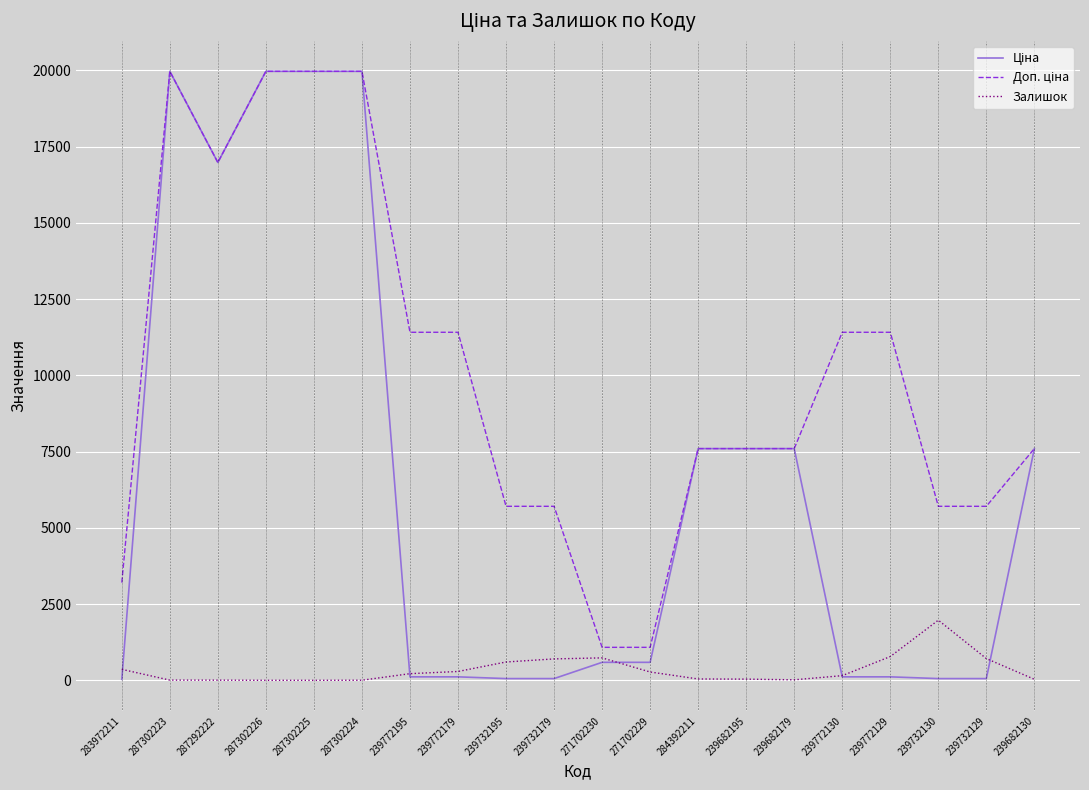

Is it true that Залишок equals 218.0 at 239772195?

True